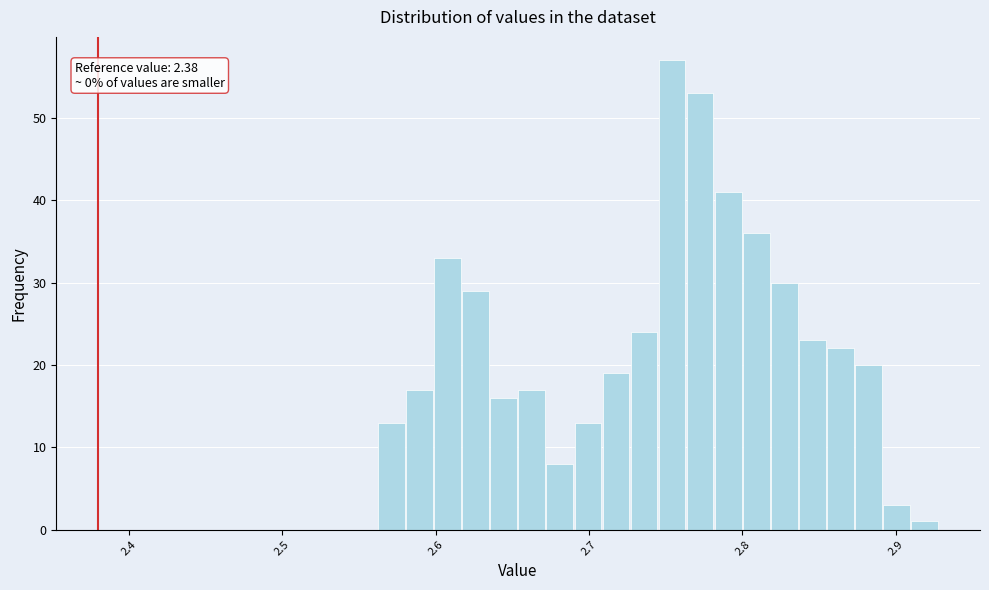

Around what value on the x-axis is the tallest bar? Give the approximate position of its centre, as read against the axis.

2.75